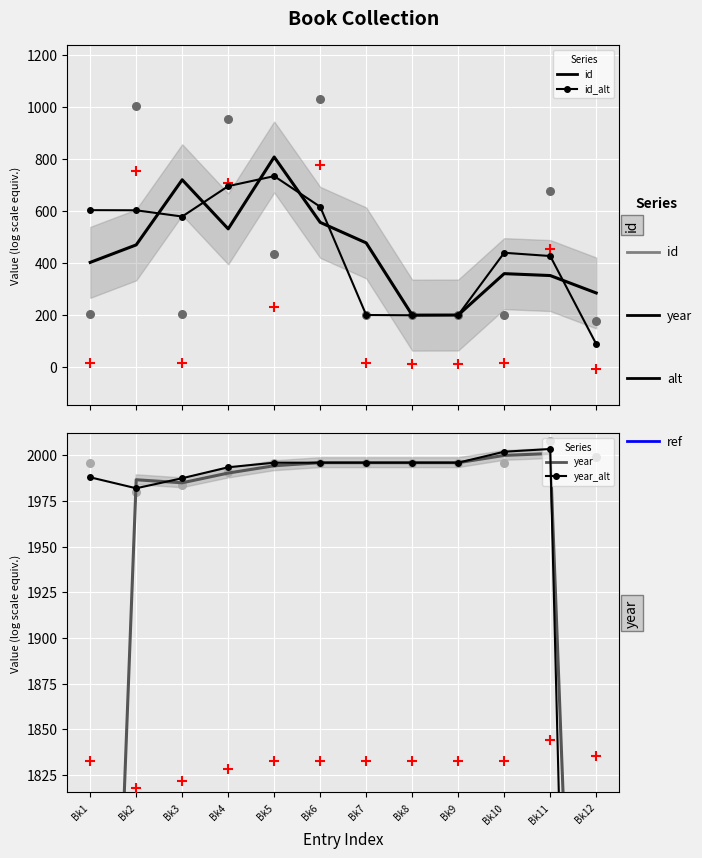

Is the value of year_alt at Bk9 greater than the value of year at Bk5?

Yes